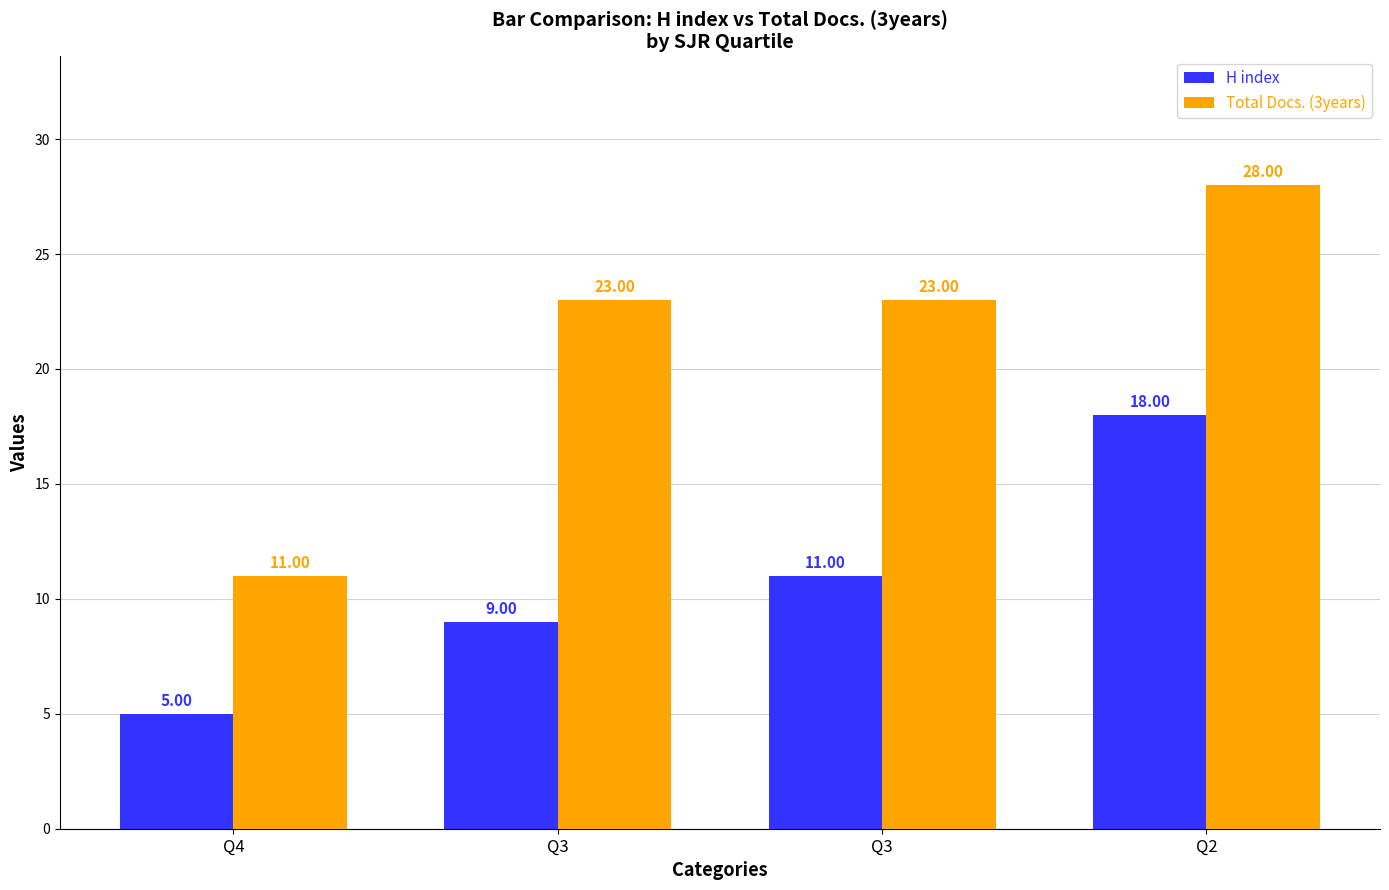

What are all the series names shown in the legend?

H index, Total Docs. (3years)